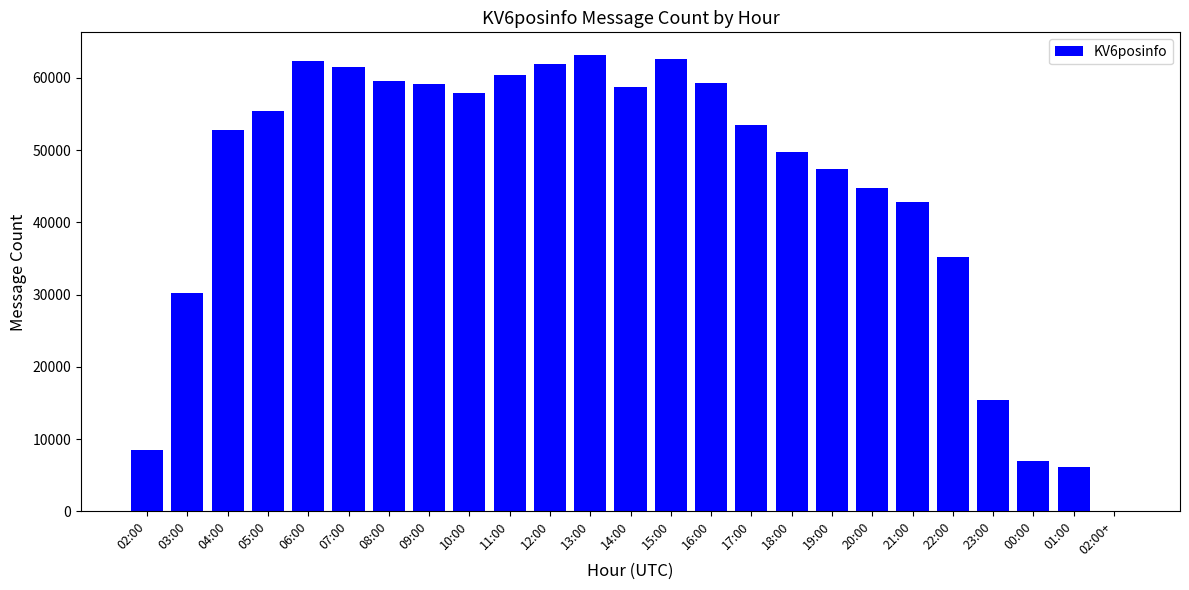

Which category has the highest value across all series?

13:00